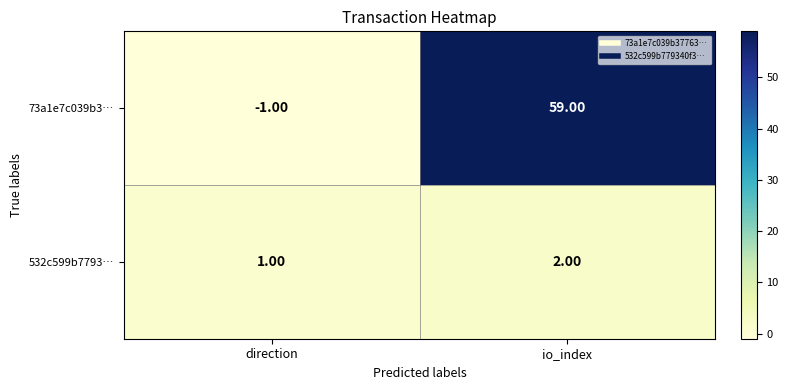

At which label is 73a1e7c039b3… closest to 29?

direction